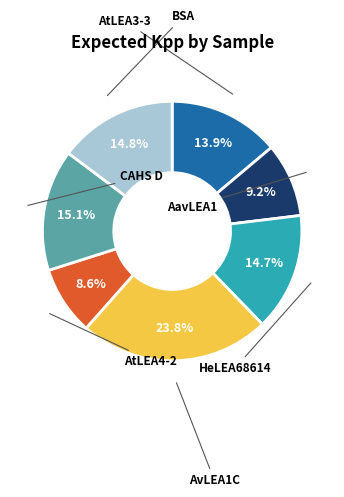

Does AtLEA3-3 account for over 50% of the chart?

No